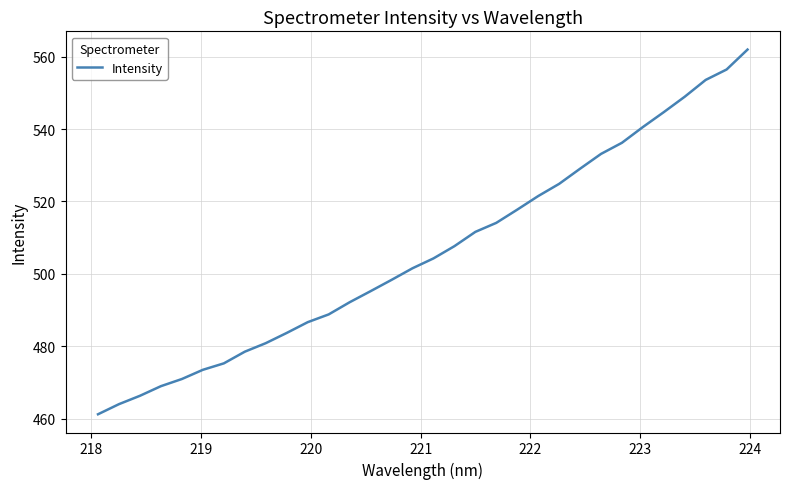

What is the difference between the maximum and minimum values?

100.7